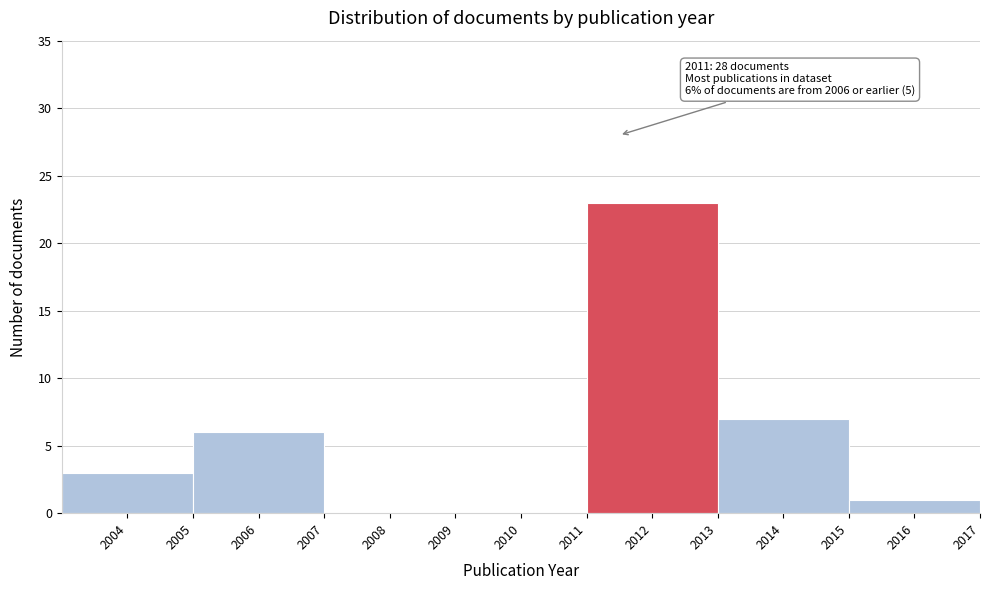

Over which range of the x-axis is the bar tallest?

2011 to 2013